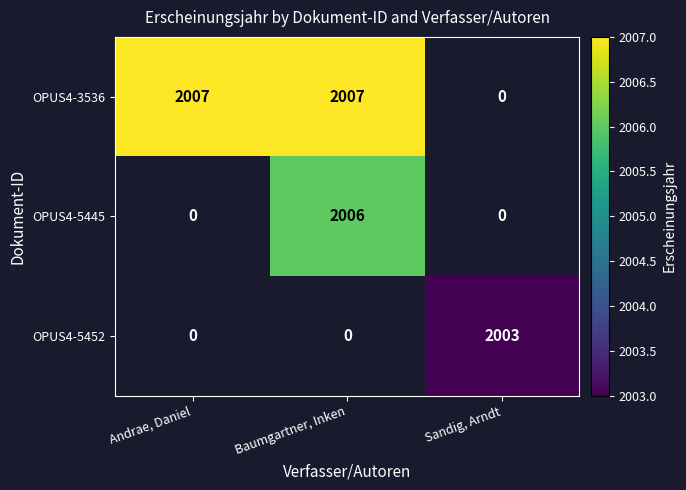

The OPUS4-5452 series shows 3398 at Sandig, Arndt. True or false?

False